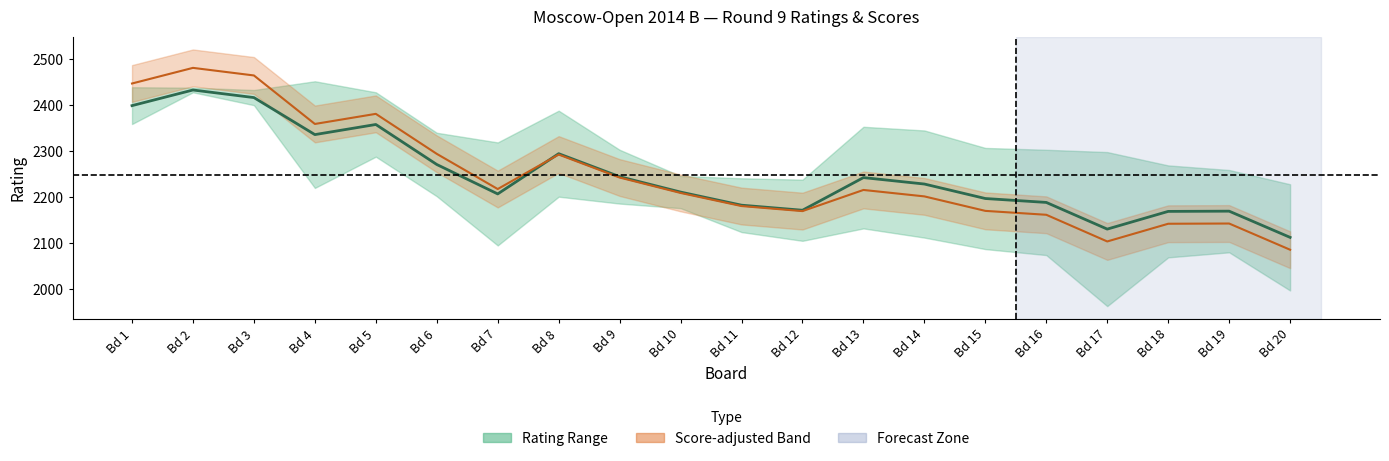

Which series ends up on top after the final intersection of Avg Rating and Score Mid?

Avg Rating